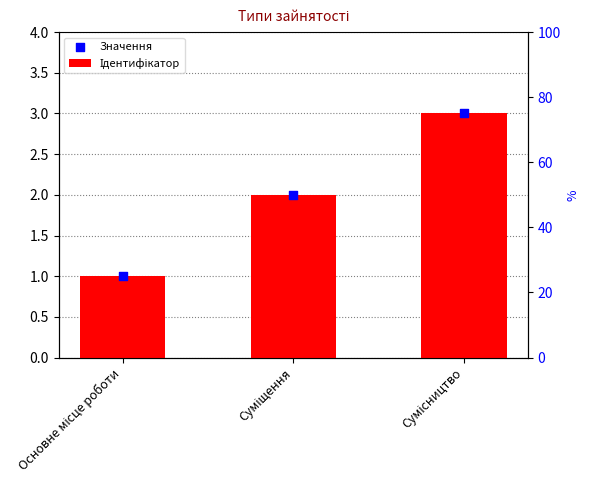

At which category is the sum across all series the highest?

Сумісництво